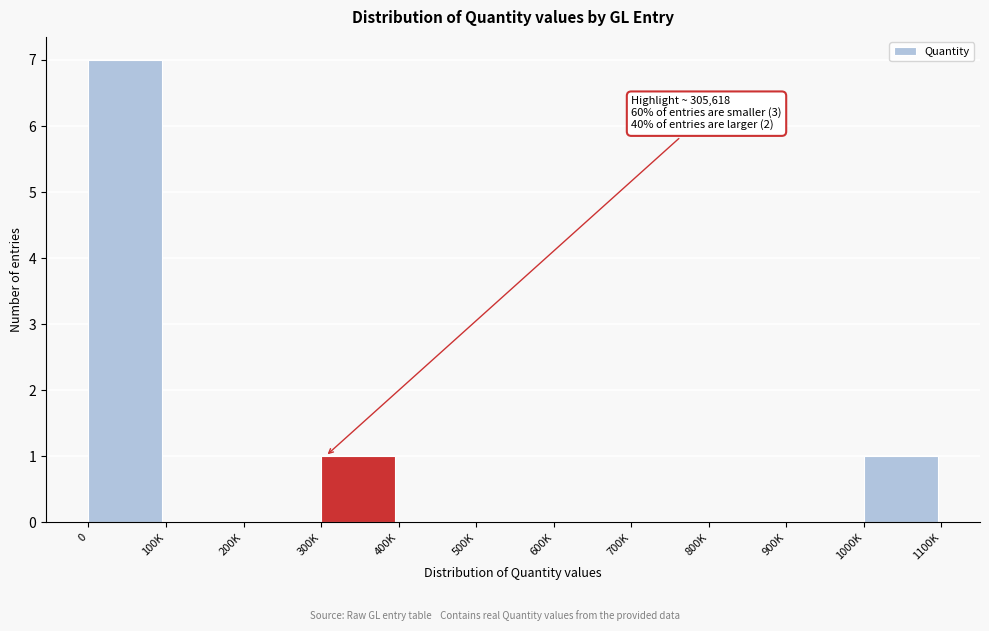

Reading left to right, transcribe all the data shown in this chart.

0=7	100K=0	200K=0	300K=1	400K=0	500K=0	600K=0	700K=0	800K=0	900K=0	1000K=1